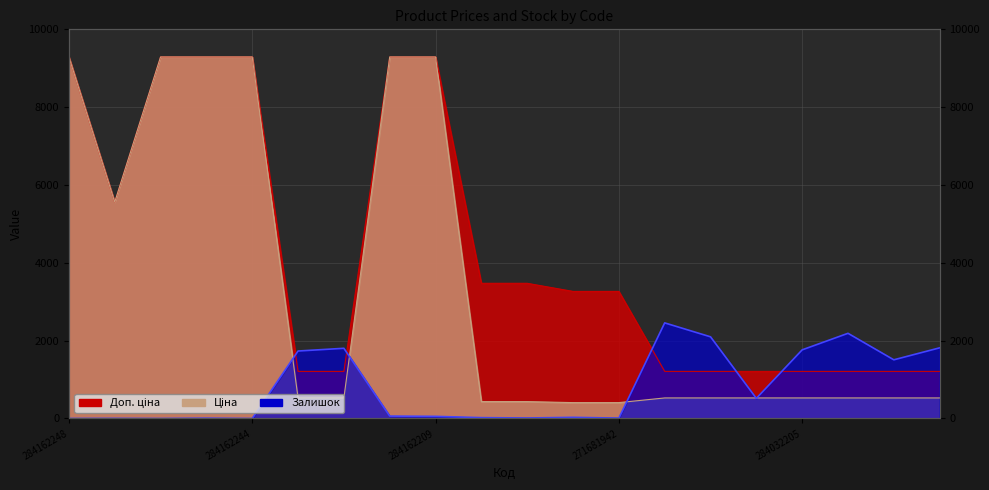

Reading right to left, what are all the values shown in this chart?

Ціна: 528.2	528.2	528.2	528.2	528.2	528.2	528.2	408.2	408.2	434.3	434.3	9290.5	9290.5	528.2	528.2	9290.5	9290.5	9290.5	5560.3	9290.5
Доп. ціна: 1210.7	1210.7	1210.7	1210.7	1210.7	1210.7	1210.7	3265.8	3265.8	3474.1	3474.1	9290.5	9290.5	1210.7	1210.7	9290.5	9290.5	9290.5	5560.3	9290.5
Залишок: 1816.0	1508.0	2189.0	1764.0	518.0	2099.0	2457.0	10.0	30.0	13.0	22.0	55.0	62.0	1804.0	1734.0	0.0	8.0	0.0	3.0	0.0